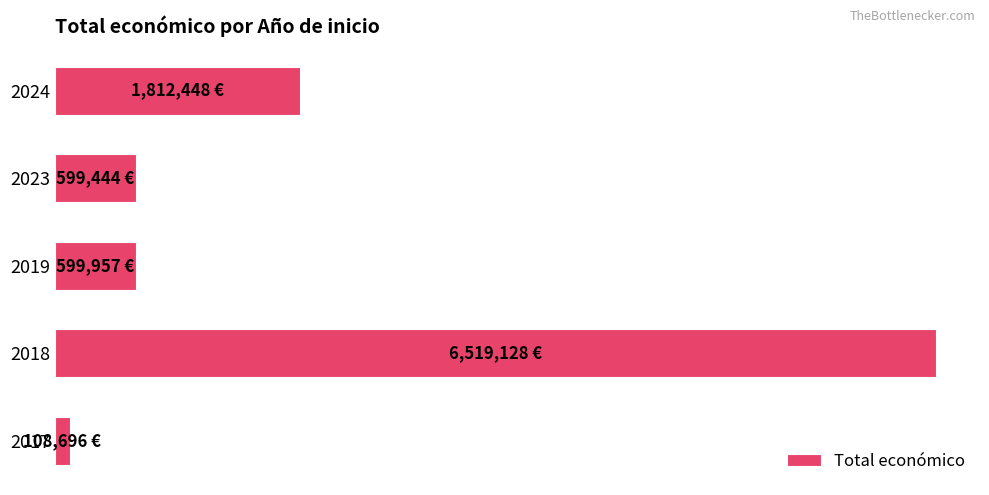

Does the chart contain any negative values?

No